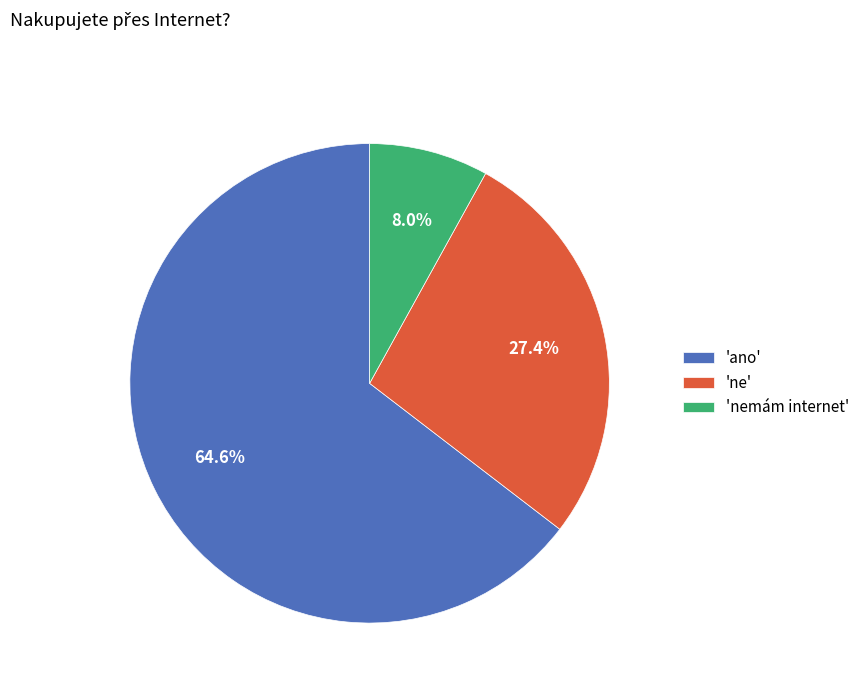

What is the ratio of the value at 'ano' to the value at 'ne'?

2.4